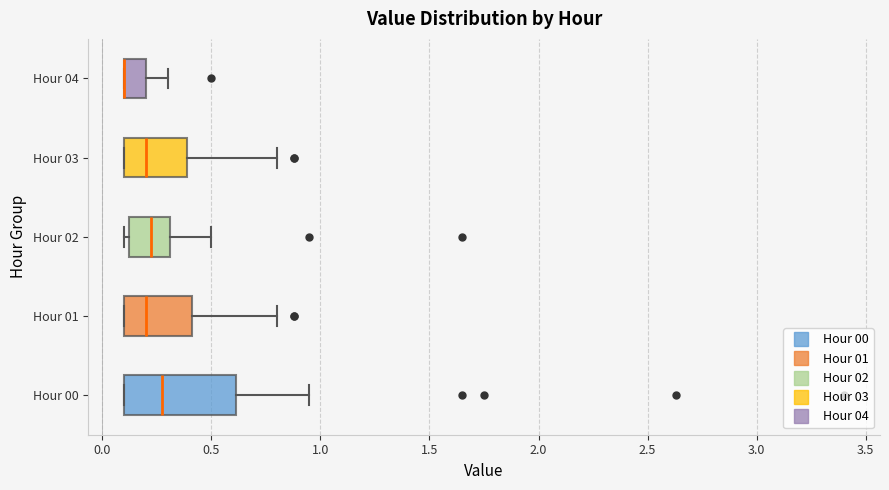

Reading bottom to top, read every box against the x-axis: the position of its median line, the range the box covers, and the ends of its whiskers. The values are not printed on the chart, so give them approximately, as read against the axis.

Hour 00: median 0.30, box 0.10 to 0.60, whiskers 0.10 to 0.95
Hour 01: median 0.20, box 0.10 to 0.40, whiskers 0.10 to 0.80
Hour 02: median 0.25, box 0.10 to 0.30, whiskers 0.10 (just left of the box's left edge) to 0.50
Hour 03: median 0.20, box 0.10 to 0.40, whiskers 0.10 to 0.80
Hour 04: median 0.10 (drawn on the box's left edge), box 0.10 to 0.20, whiskers 0.10 to 0.30